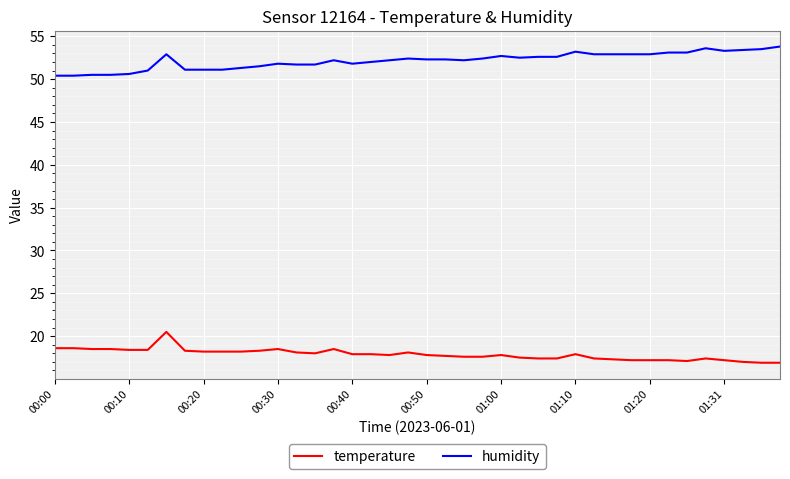

List the series in order of their peak value, lowest first.

temperature, humidity